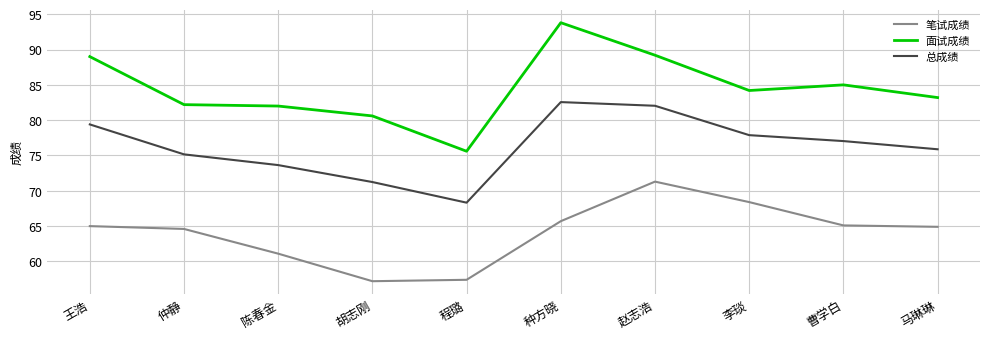

What is the difference between the maximum and minimum values in the 面试成绩 series?

18.2